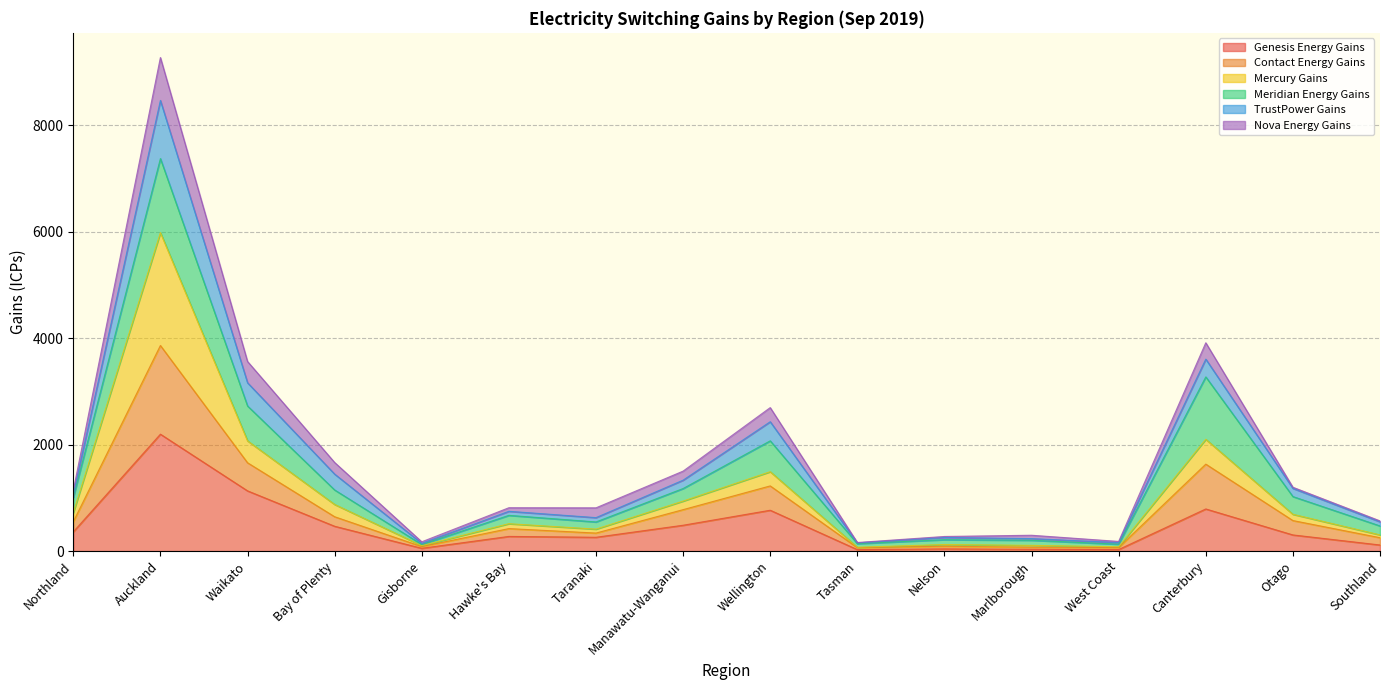

Does the chart display data point markers on the line(s)?

No